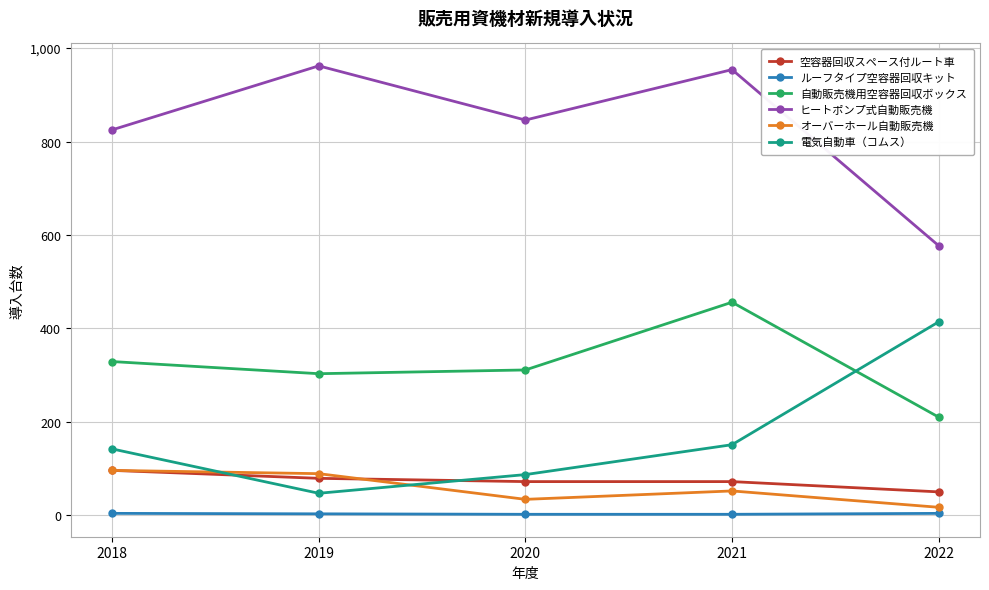

At how many categories does at least one series exceed 67?

5